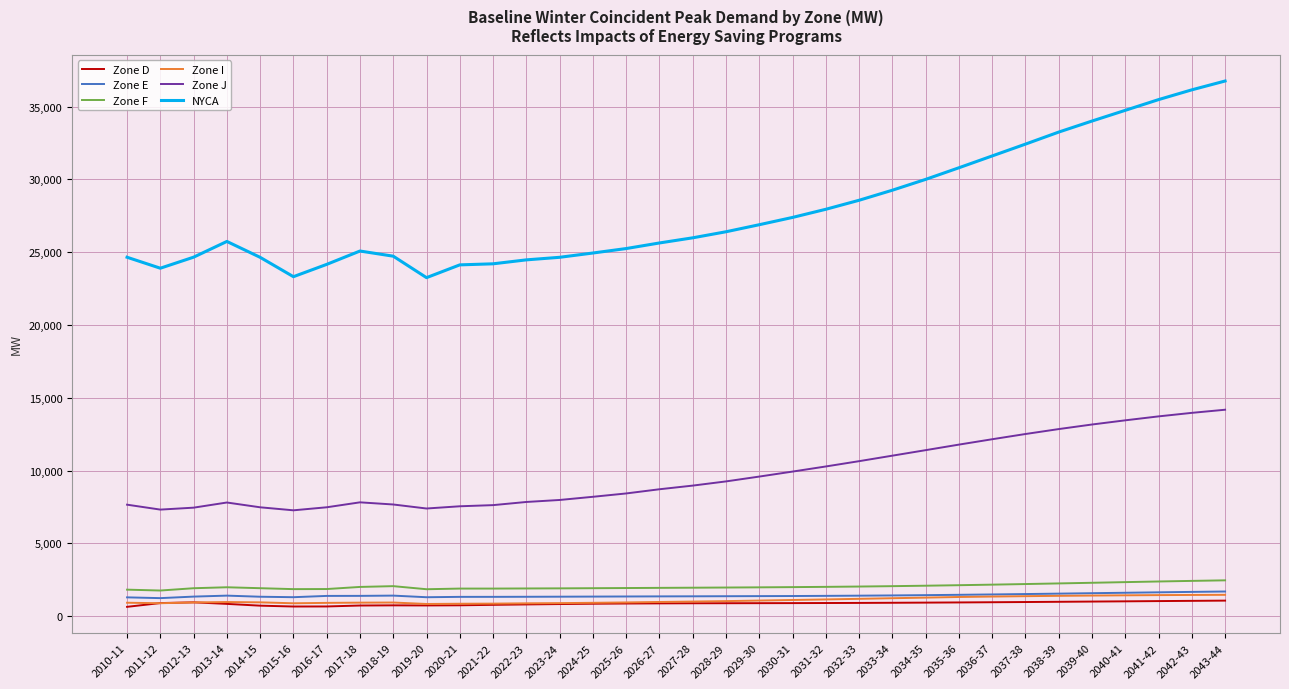

Count the number of data series in this chart.

6